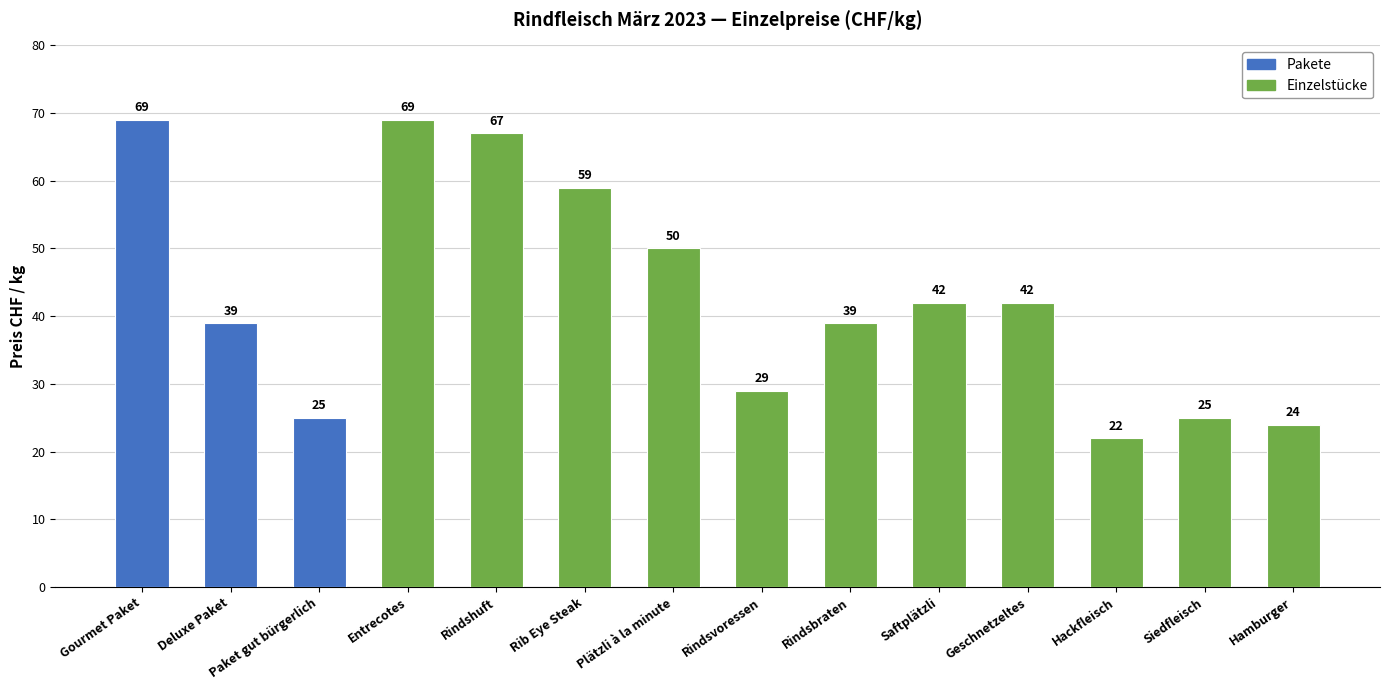

How many values are below 42?

7